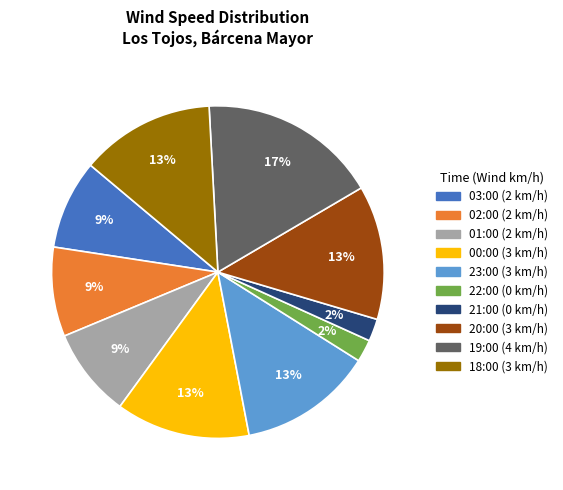

Which has a higher value, 23:00 or 01:00?

23:00